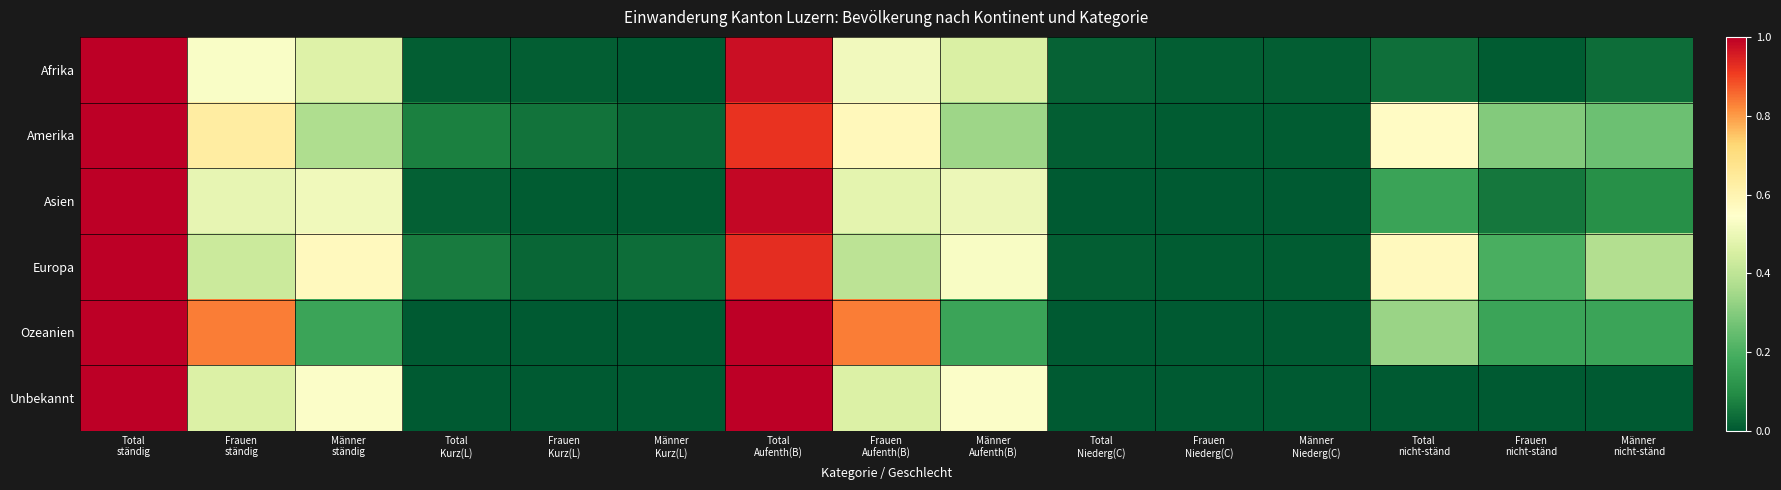

At which category is the sum across all series the highest?

Total
ständig